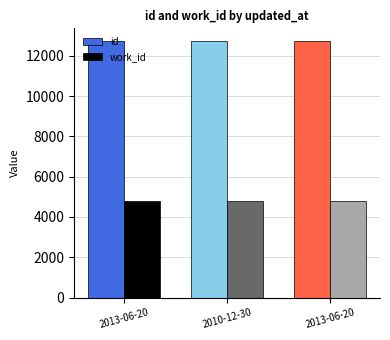

Does the chart contain any negative values?

No